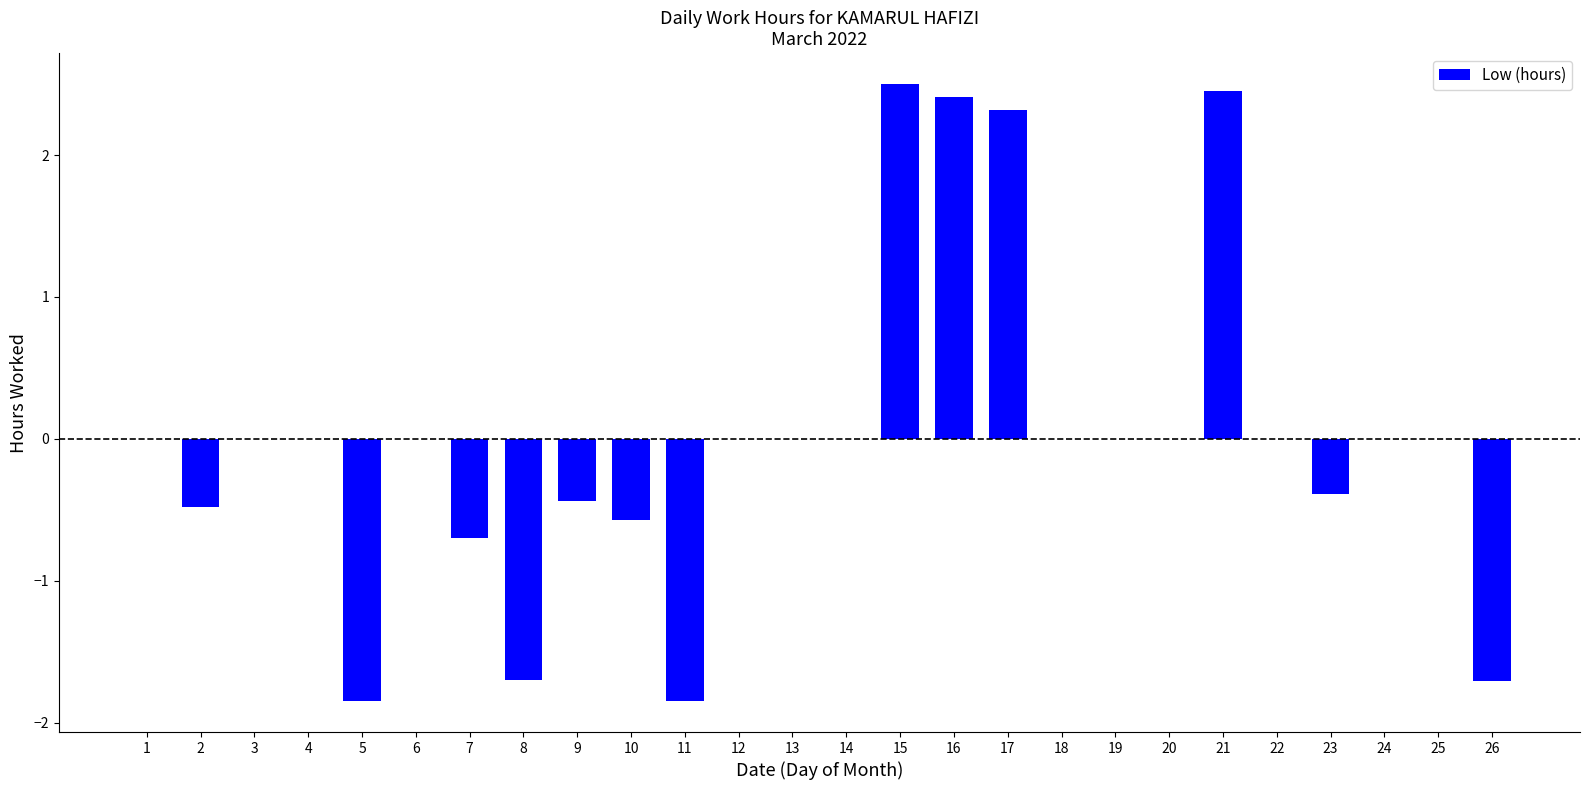

The value at 18 is 0.0. True or false?

True